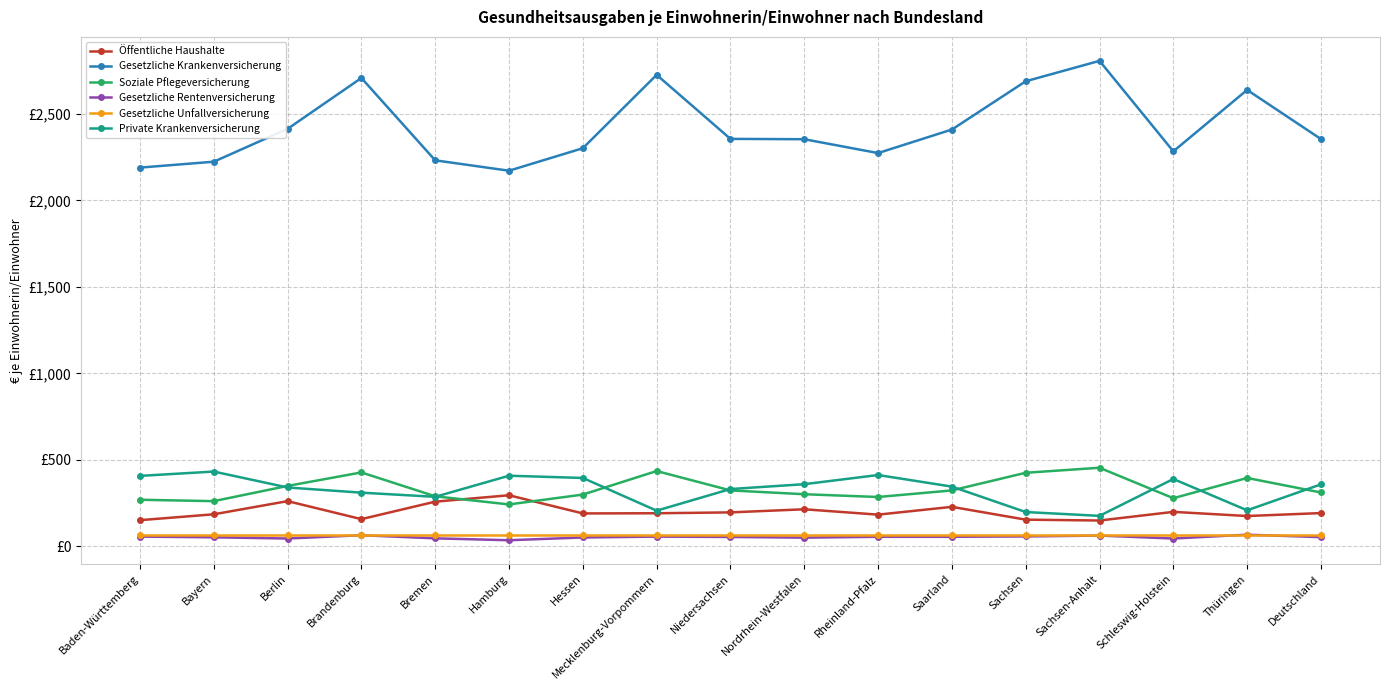

What is the minimum value shown in the chart?

36